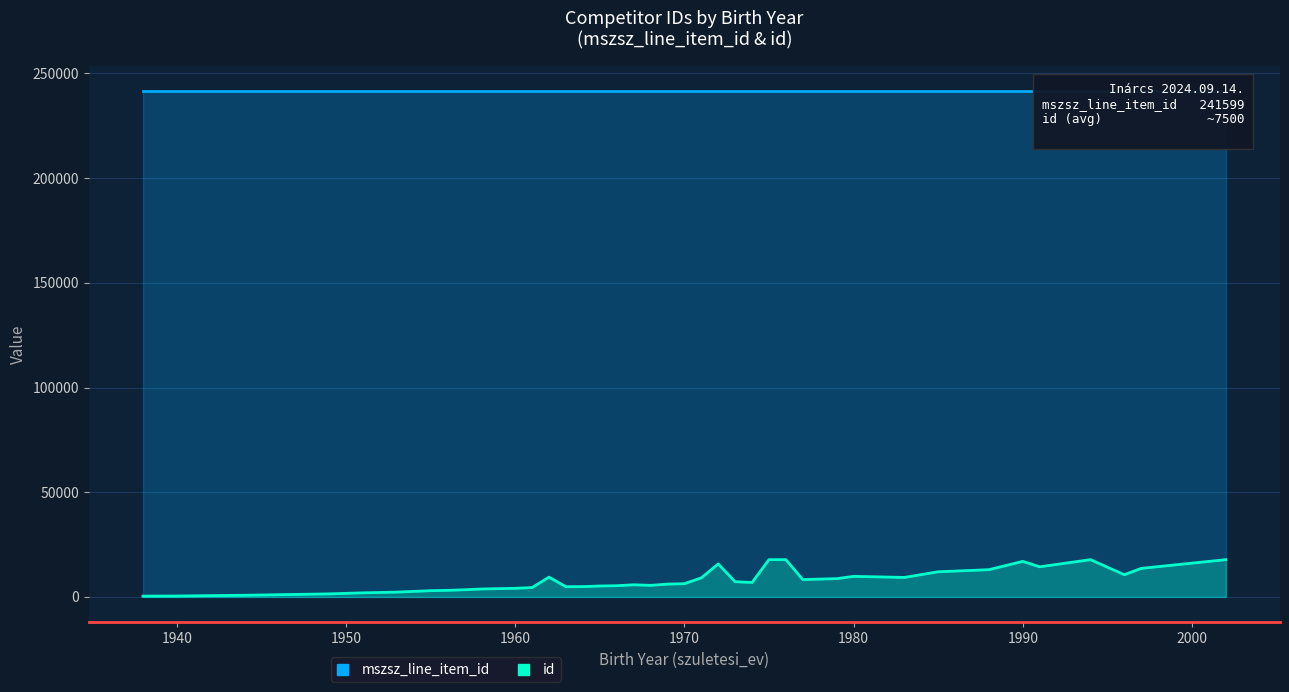

What is the difference between the maximum and minimum values in the id series?

16151